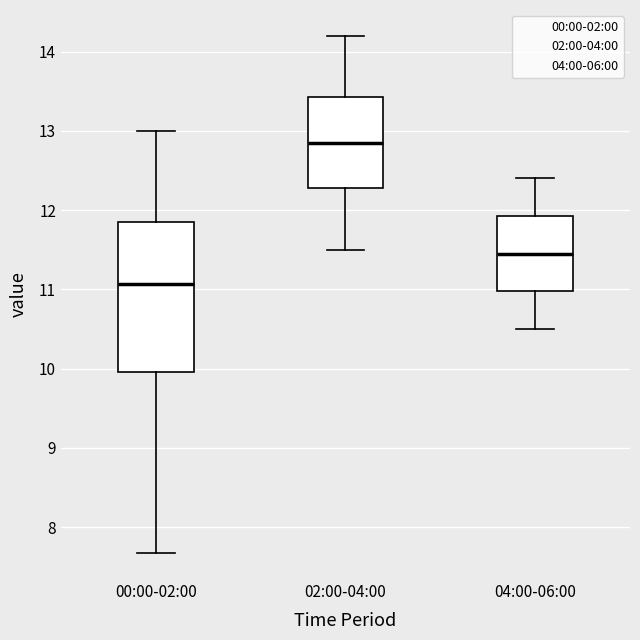

Which box's median line is the lowest?

00:00-02:00